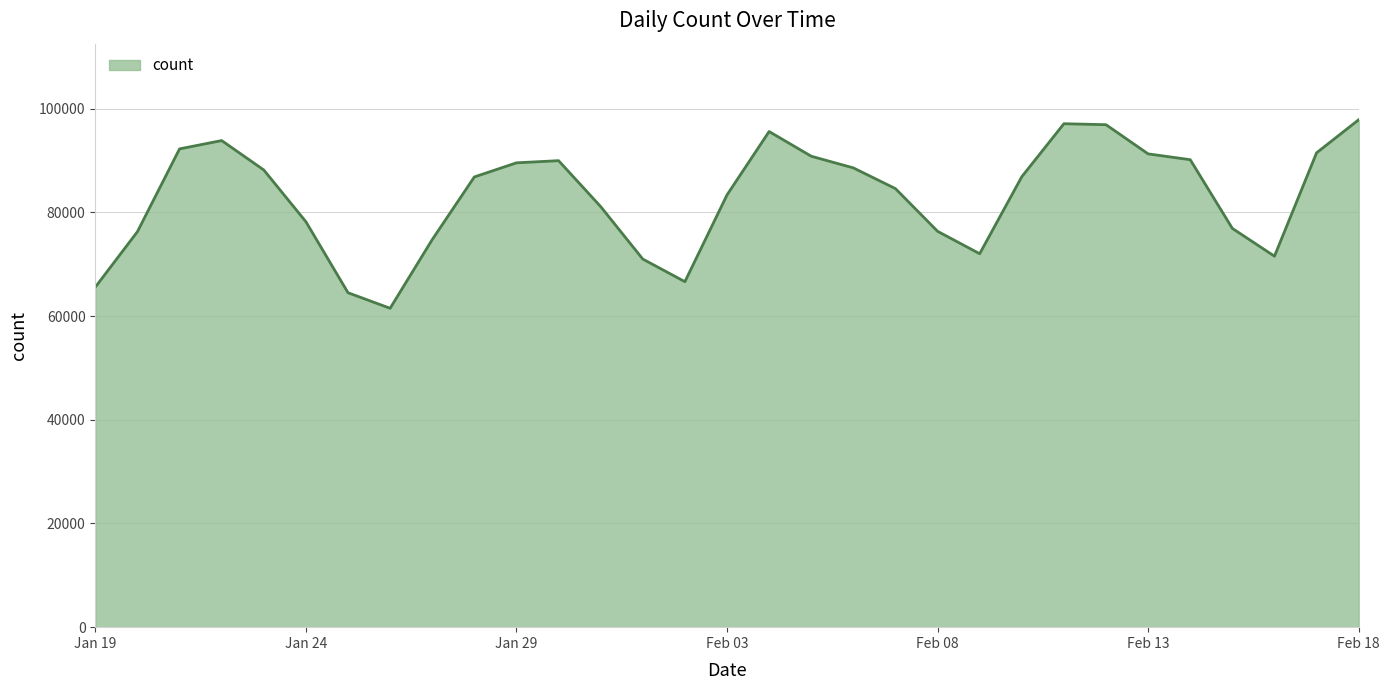

What is the smallest value displayed?

61489